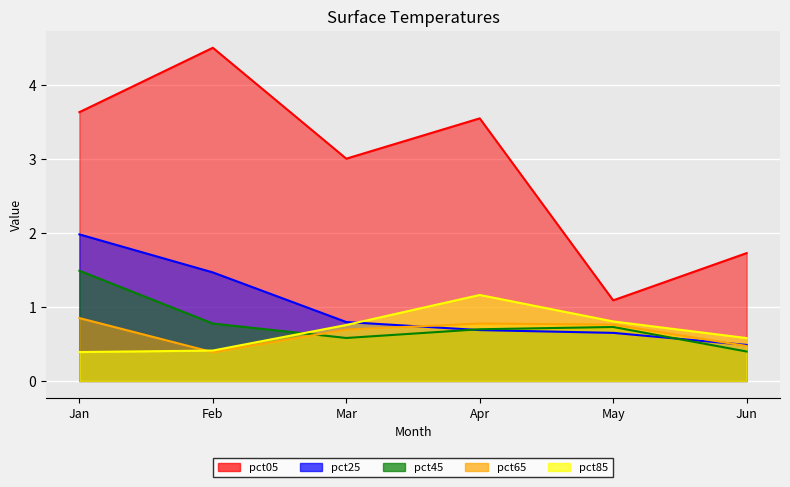

At Mar, list the series in order from smallest to largest.

pct45, pct65, pct85, pct25, pct05